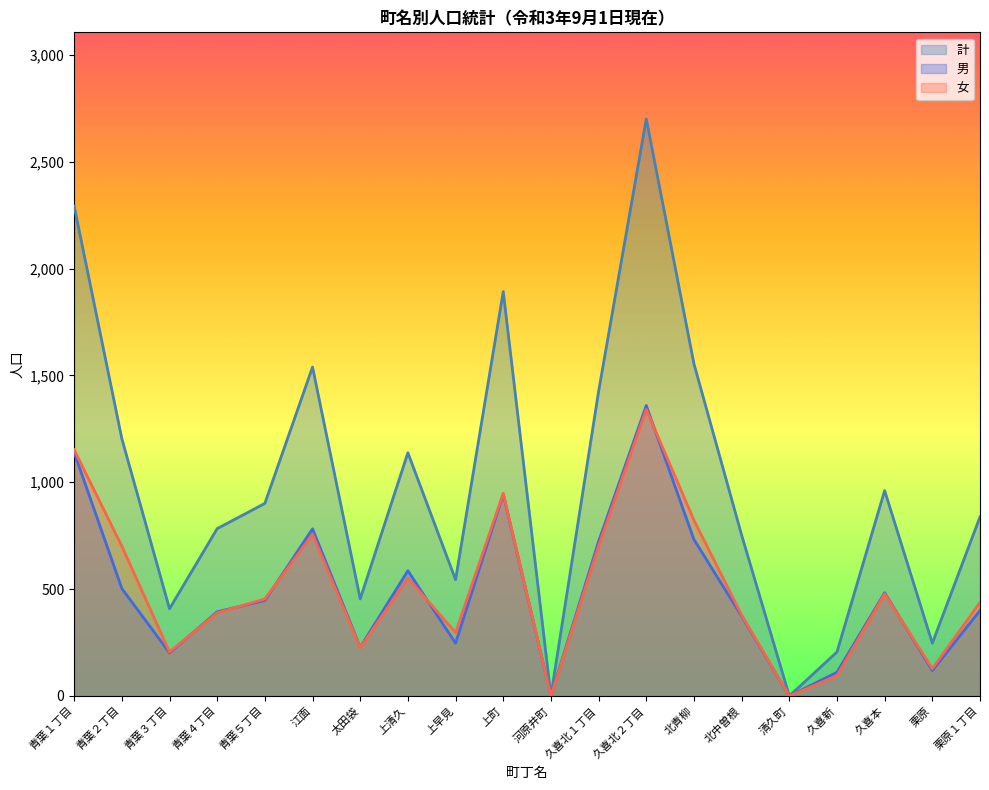

What is the difference between the 女 values at 上早見 and 北青柳?

525